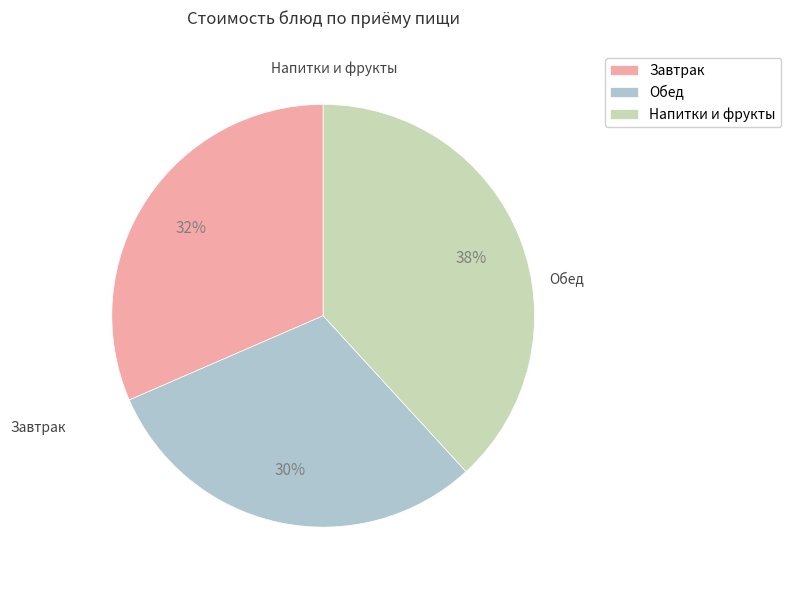

Which slice is the largest?

Напитки и фрукты